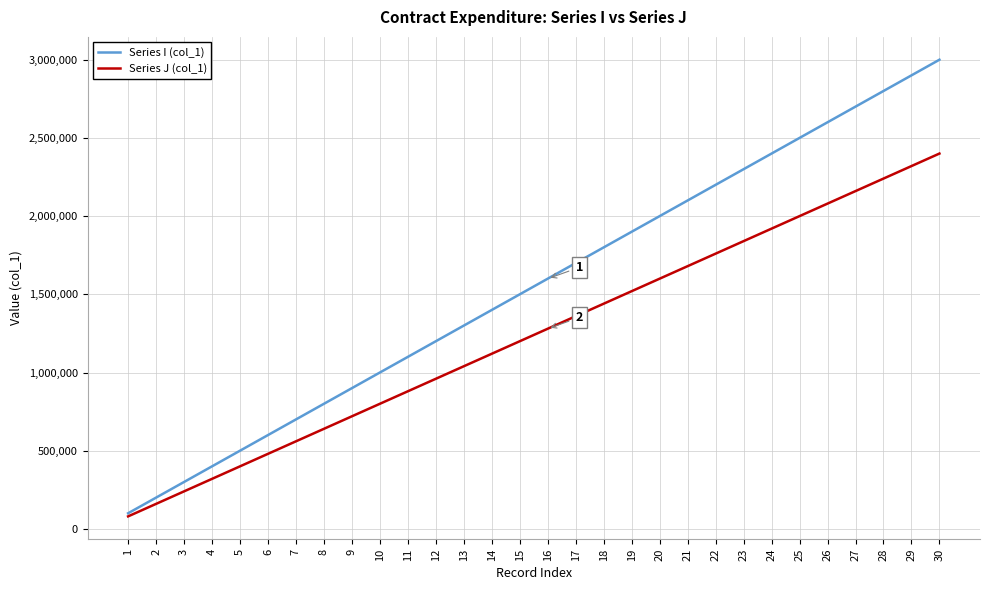

Which category has the lowest value across all series?

1